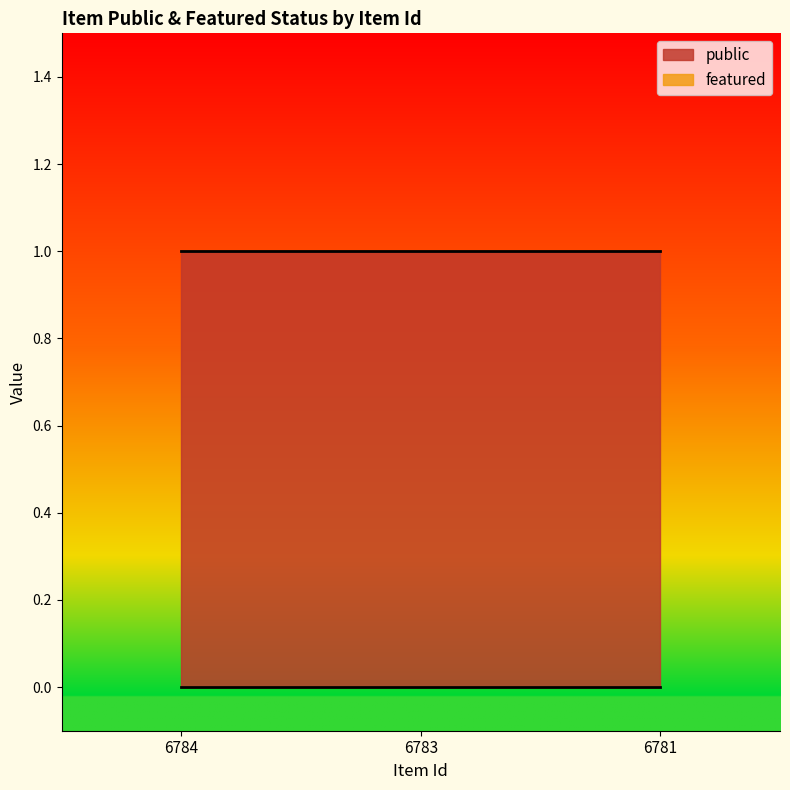

At which label is featured closest to 0?

6784